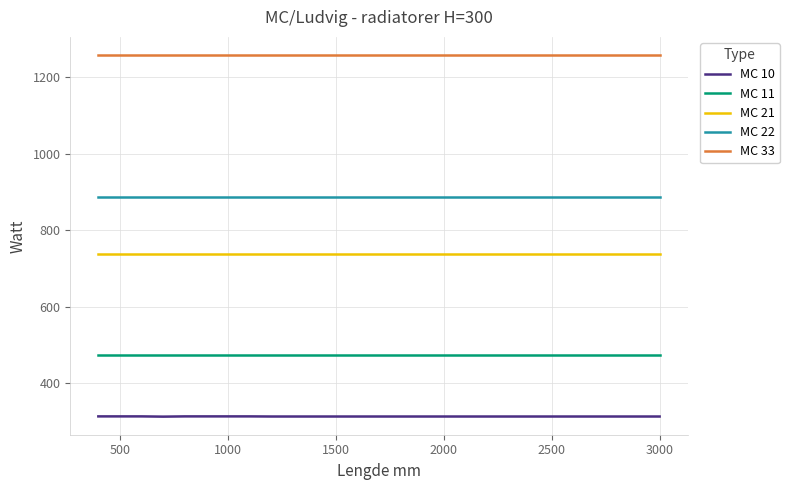

Rank the series by their average value, from highest to lowest.

MC 33, MC 22, MC 21, MC 11, MC 10